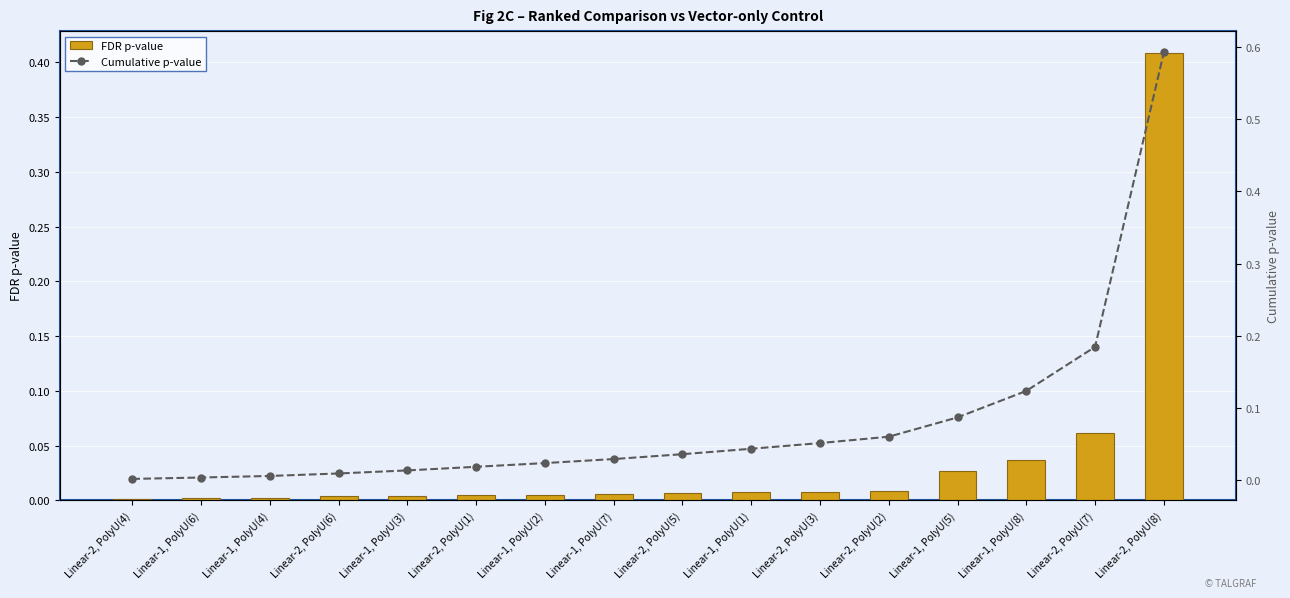

At which category is the sum across all series the highest?

Linear-2, PolyU(8)